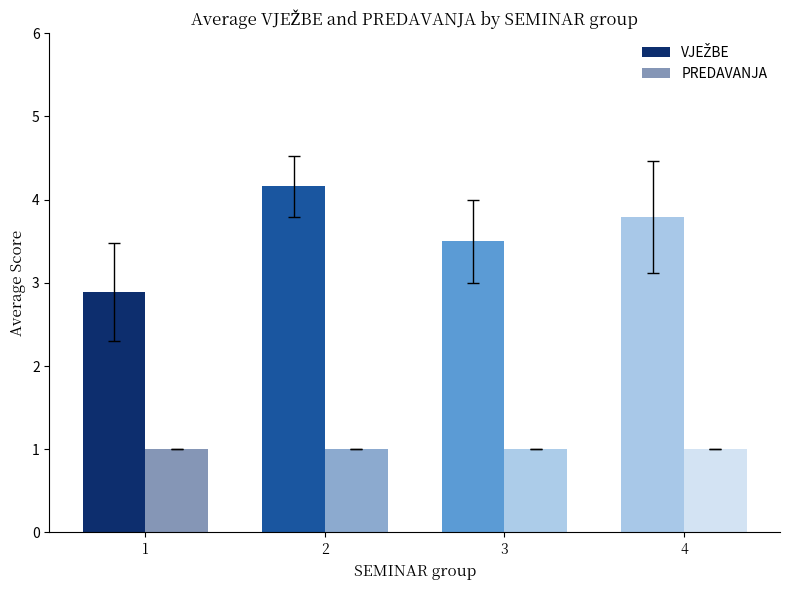

Which series has the largest total across all categories?

VJEŽBE